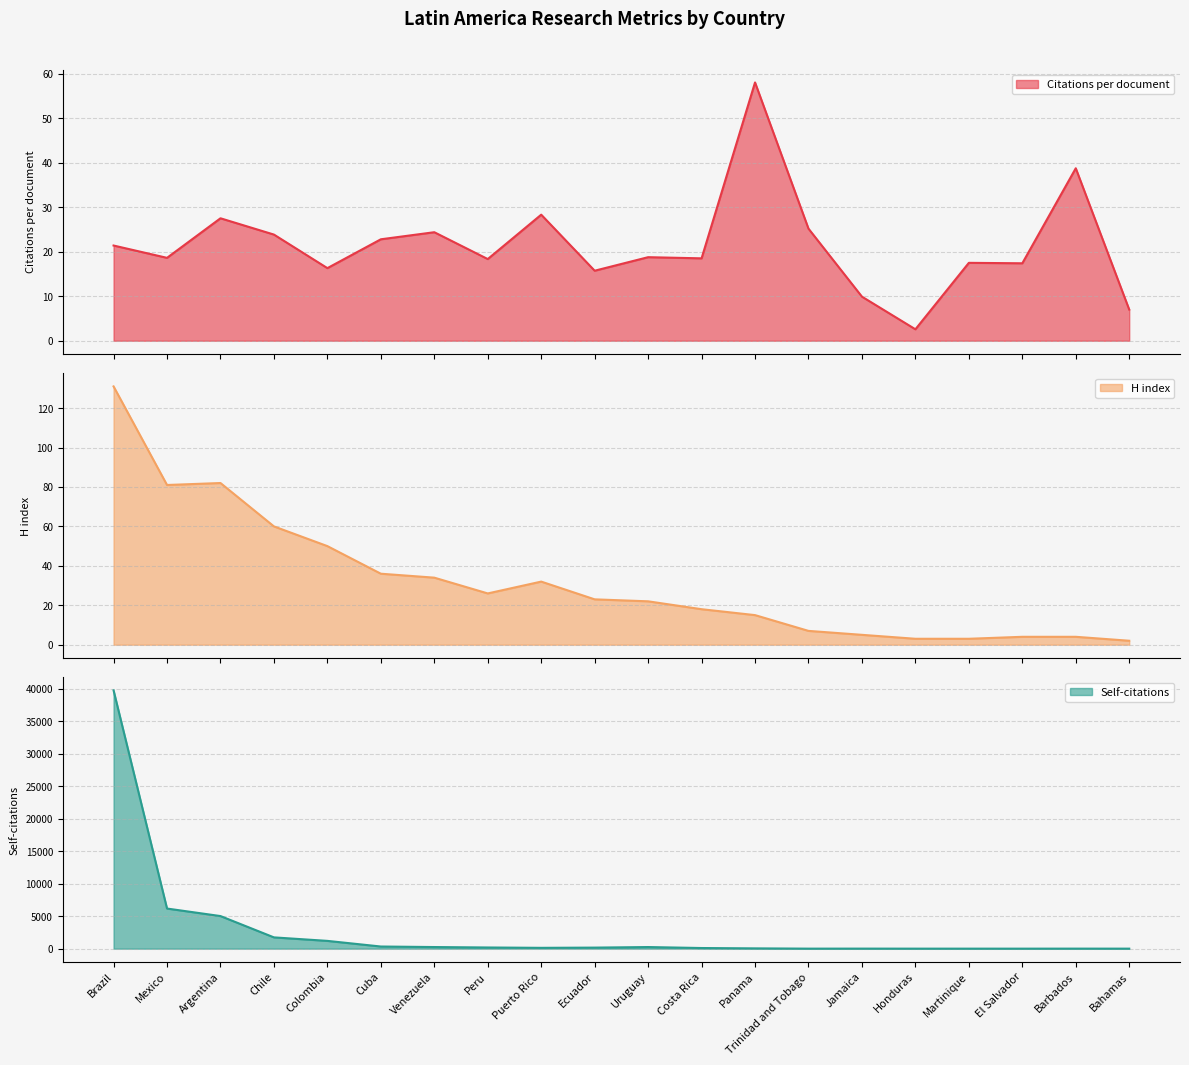

True or false: Self-citations and H index intersect in this chart.

True